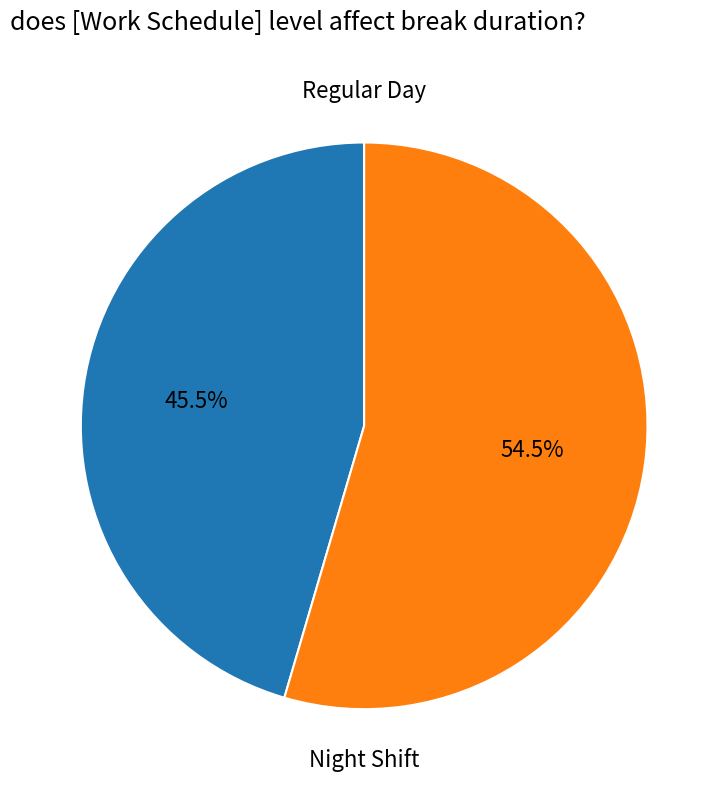

Is the sum of Regular Day and Night Shift greater than half?

Yes